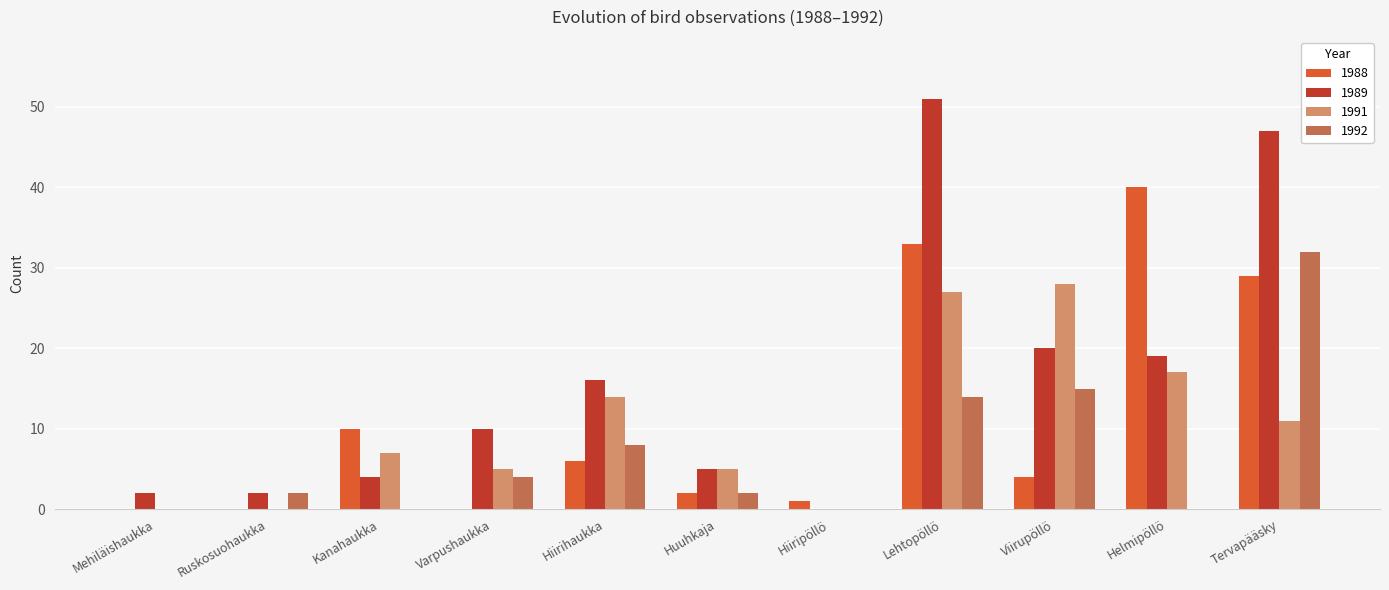

Between Varpushaukka and Hiirihaukka, which series saw the biggest shift?

1991